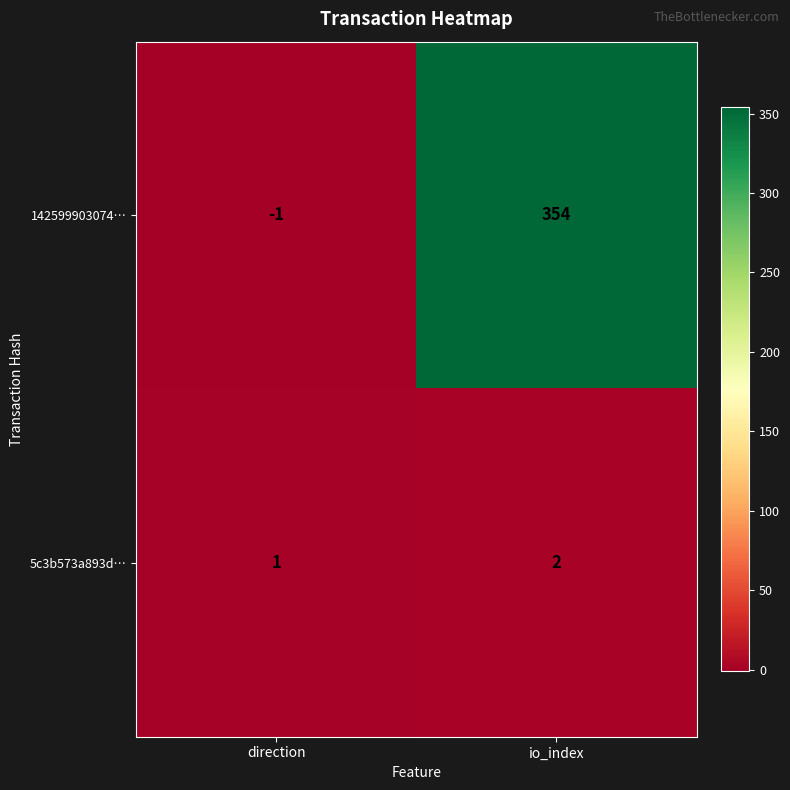

At io_index, list the series in order from largest to smallest.

142599903074…, 5c3b573a893d…